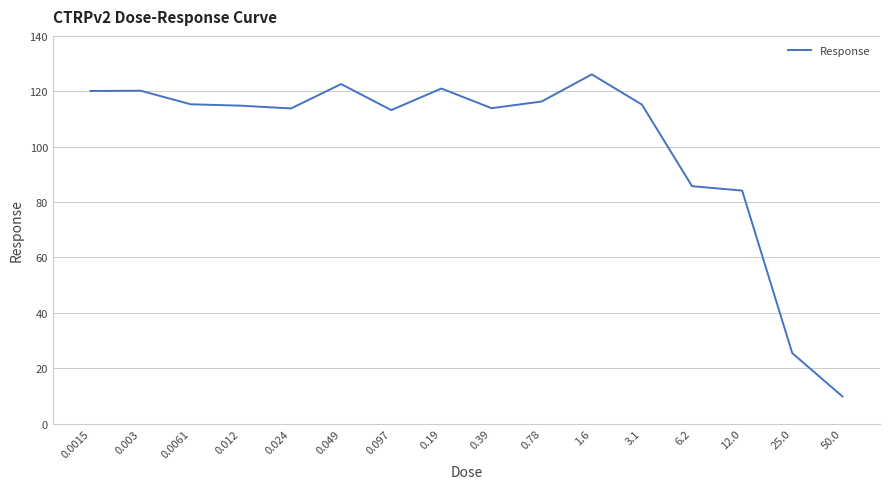

What is the sum of all values?

1617.6